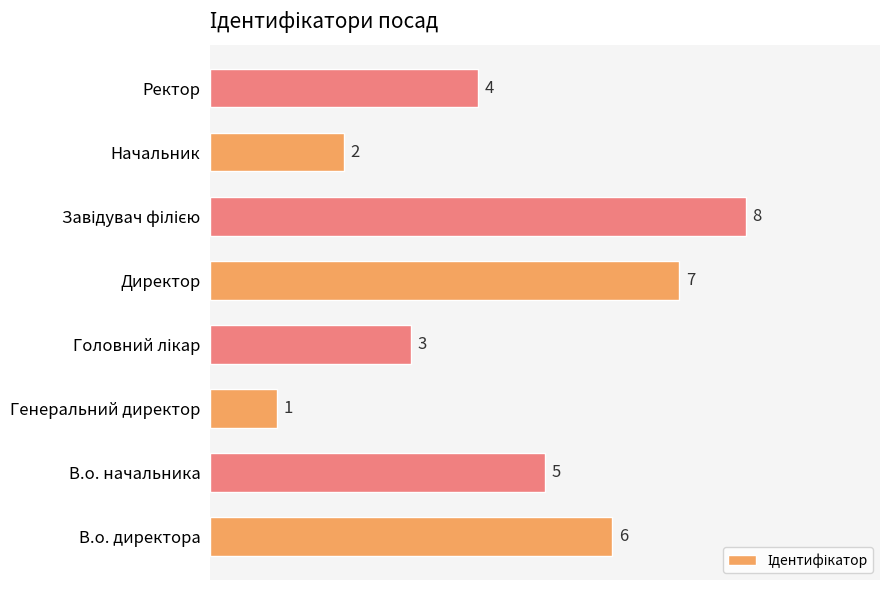

What is the minimum value shown in the chart?

1